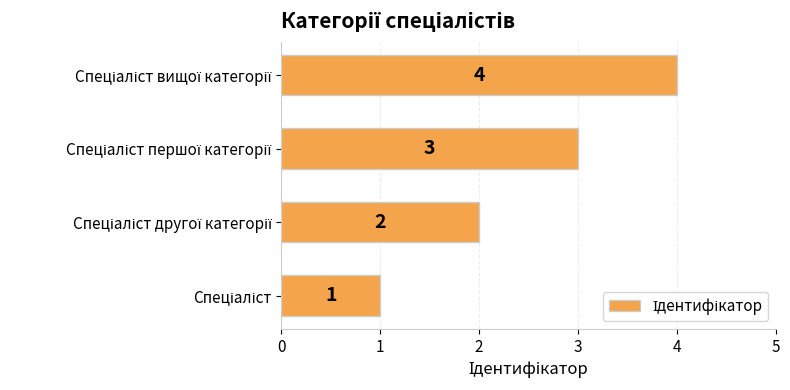

Count the values in the range 2 to 4.

3